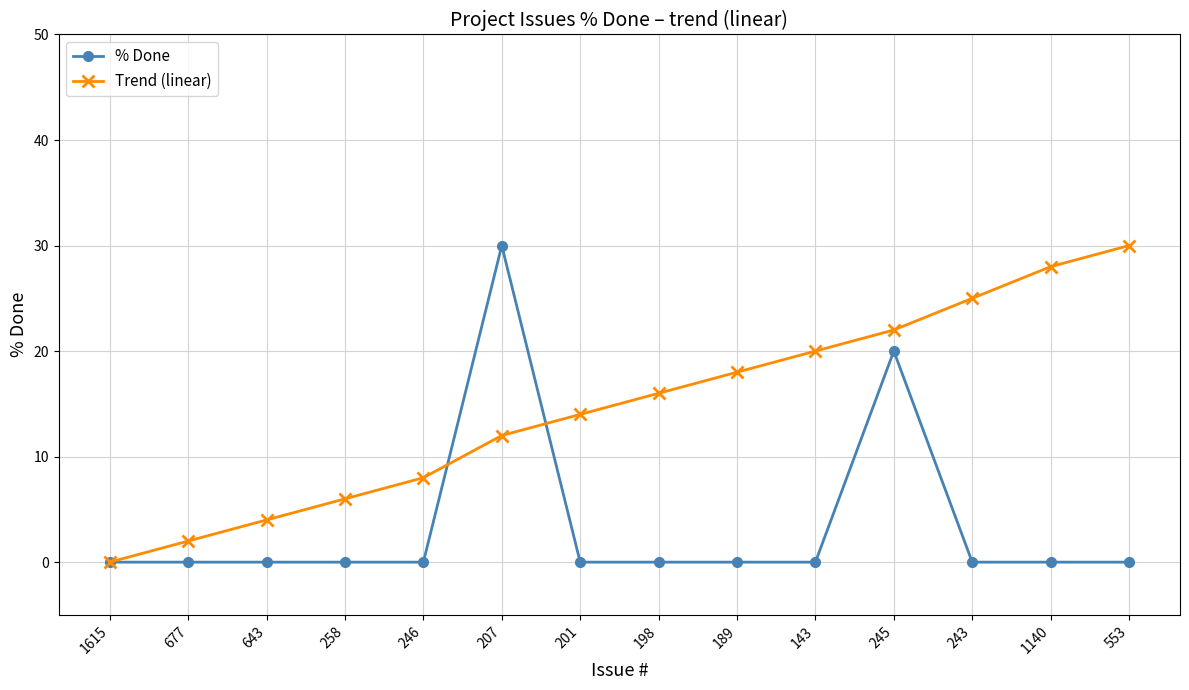

Reading left to right, transcribe all the data shown in this chart.

% Done: 0	0	0	0	0	30	0	0	0	0	20	0	0	0
Trend (linear): 0	2	4	6	8	12	14	16	18	20	22	25	28	30